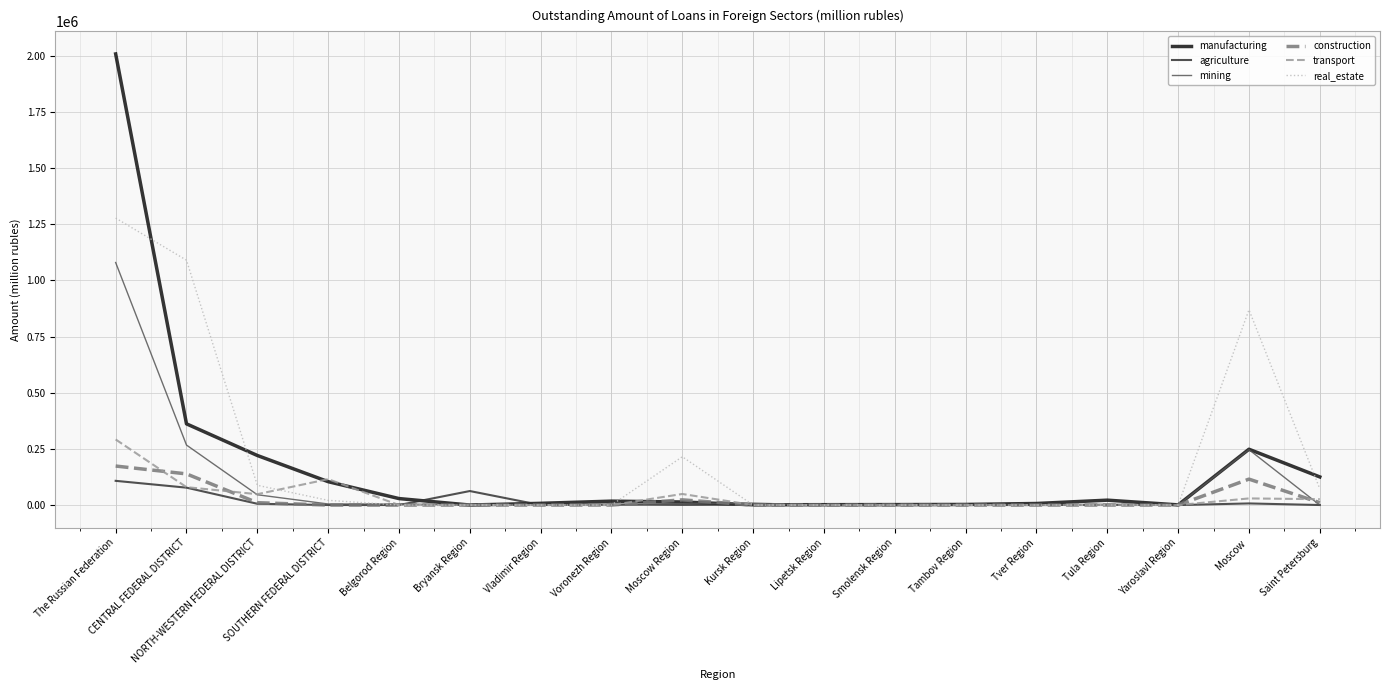

Between The Russian Federation and Vladimir Region, which series saw the biggest shift?

manufacturing